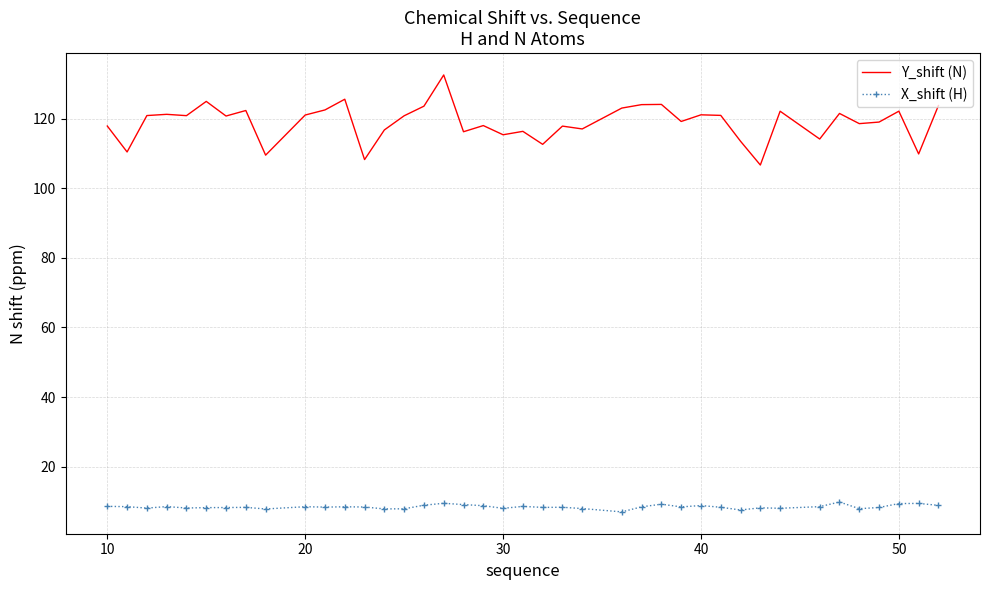

Rank the series by their maximum value, from lowest to highest.

X_shift (H), Y_shift (N)